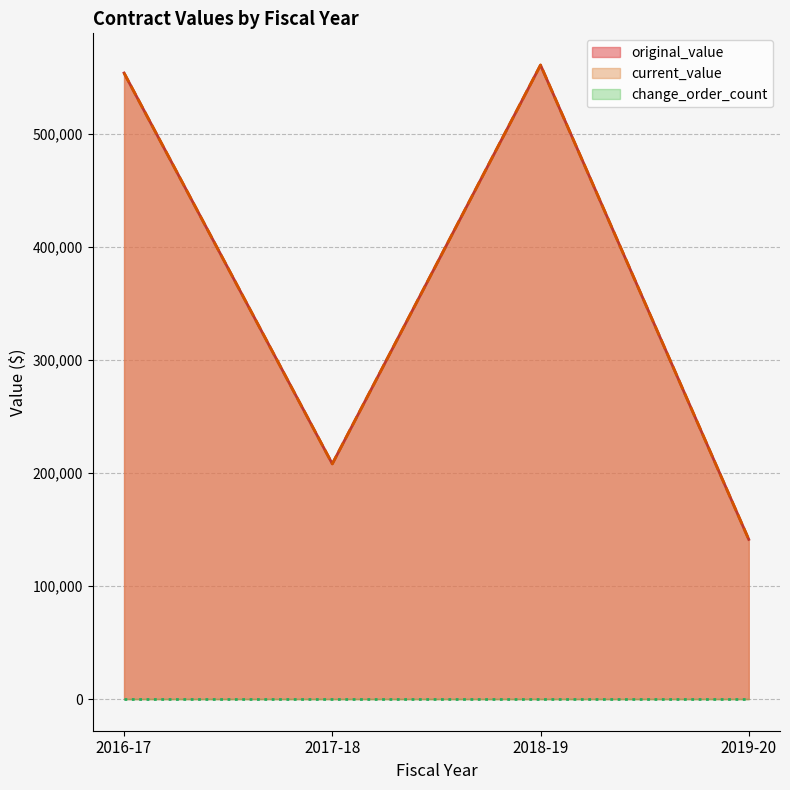

Which has a higher value, 2018-19 or 2018-19?

2018-19